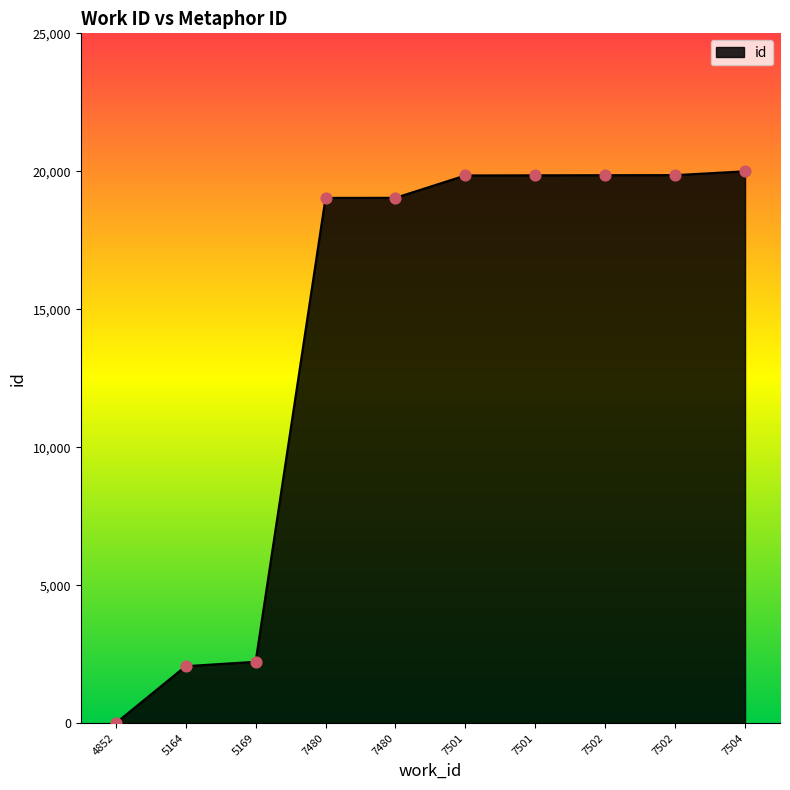

Between 7501 and 4852, which is larger?

7501